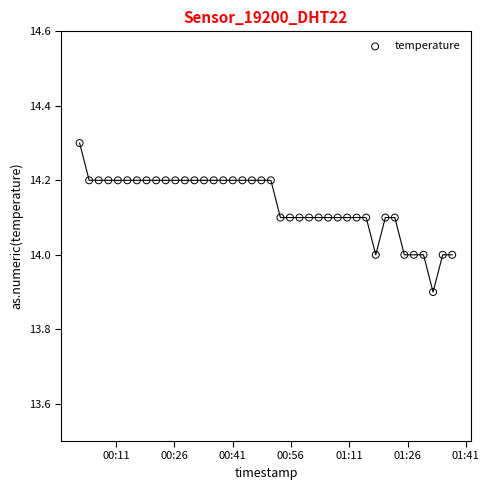

What is the range of Y values (max minus min)?

0.4